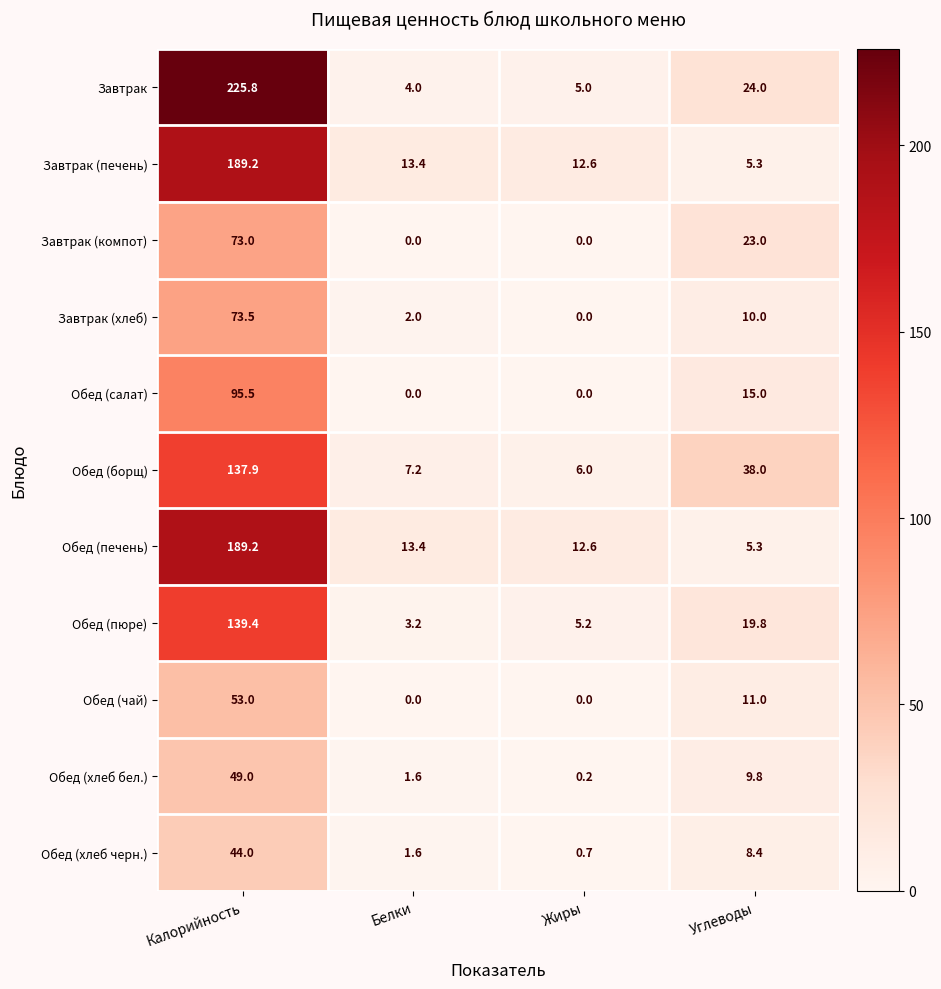

Count the number of categories in the chart.

4